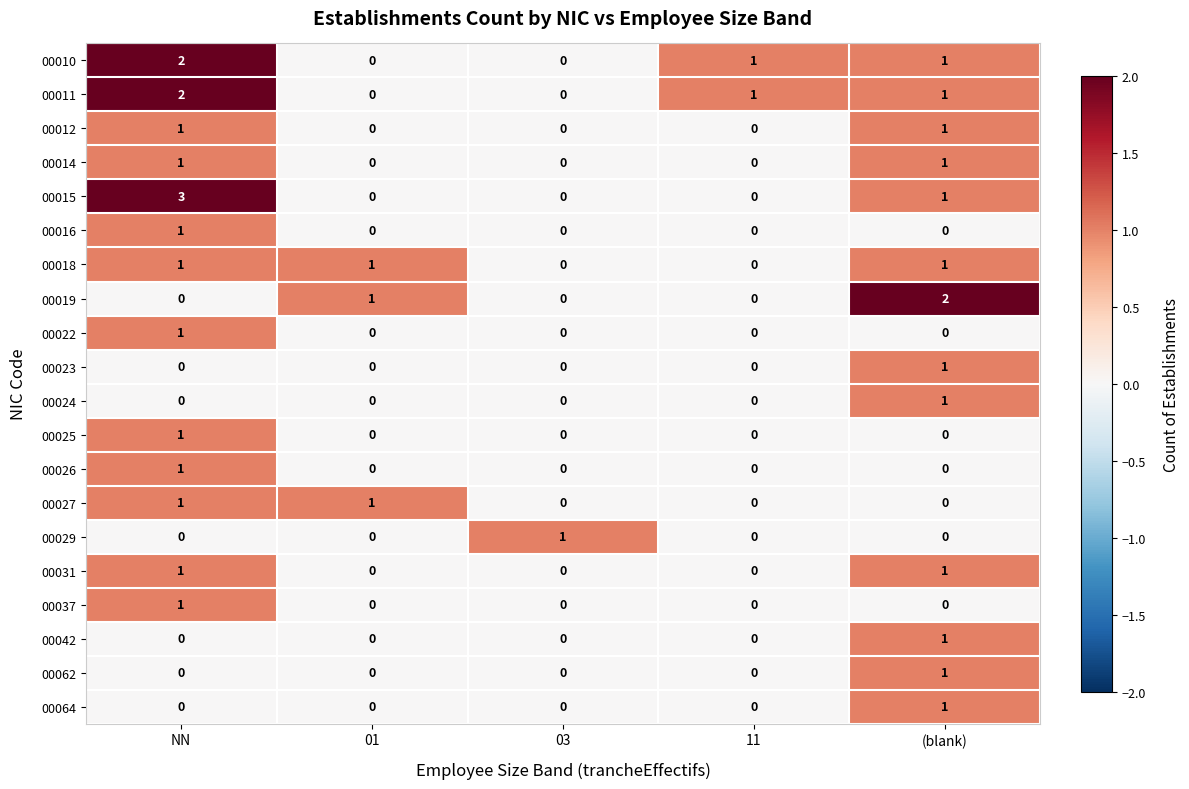

Read the 00015 value at NN.

3